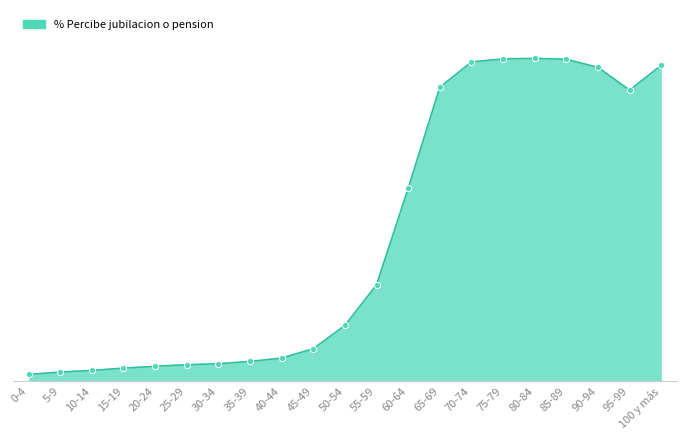

Is this an area chart (filled region under the line)?

Yes